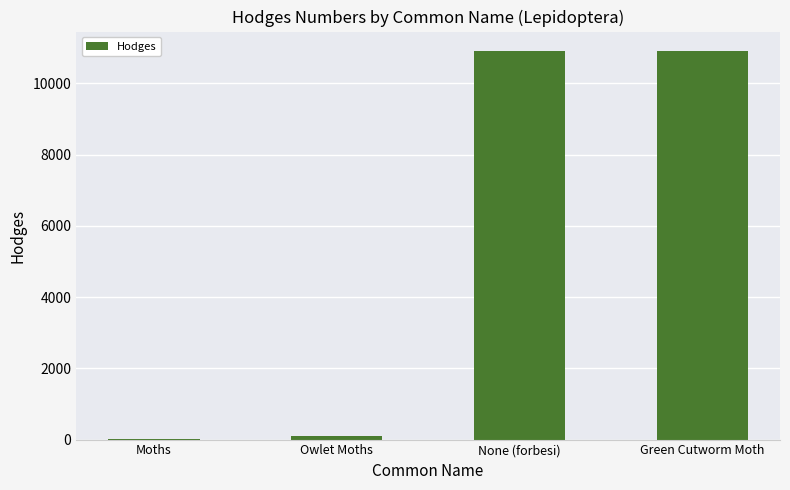

Between Owlet Moths and Green Cutworm Moth, which is larger?

Green Cutworm Moth